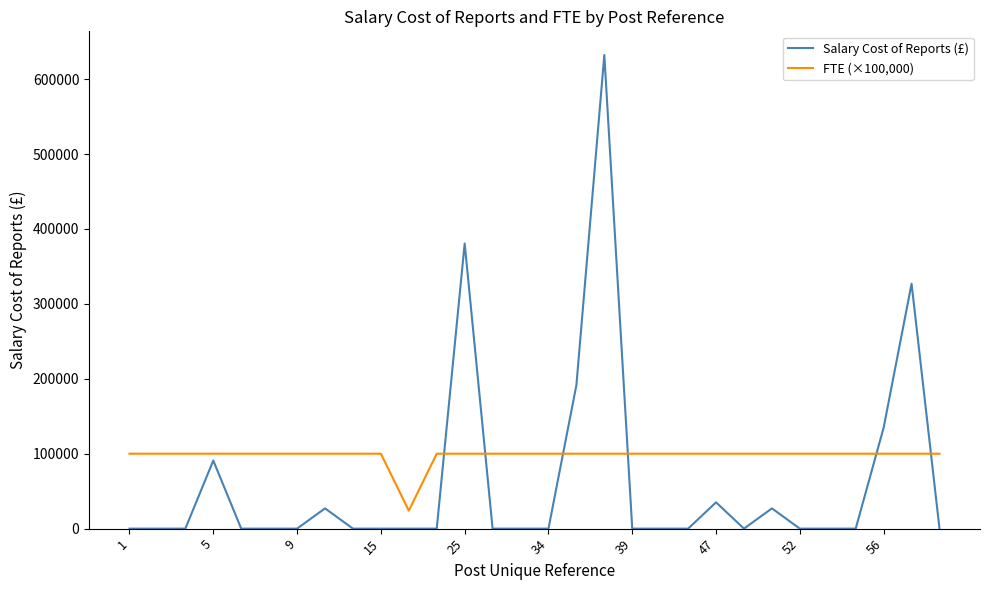

What is the highest value of the Salary Cost of Reports (£) series?

632118